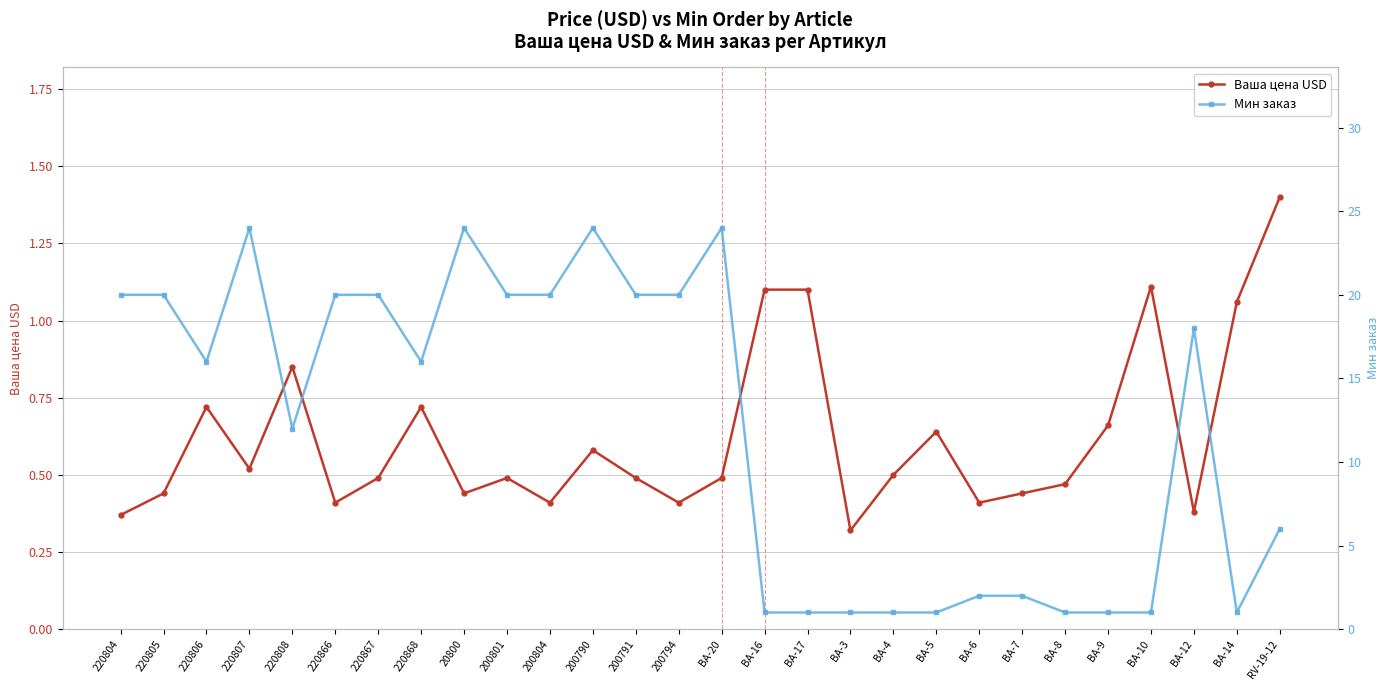

At 20800, list the series in order from largest to smallest.

Мин заказ, Ваша цена USD